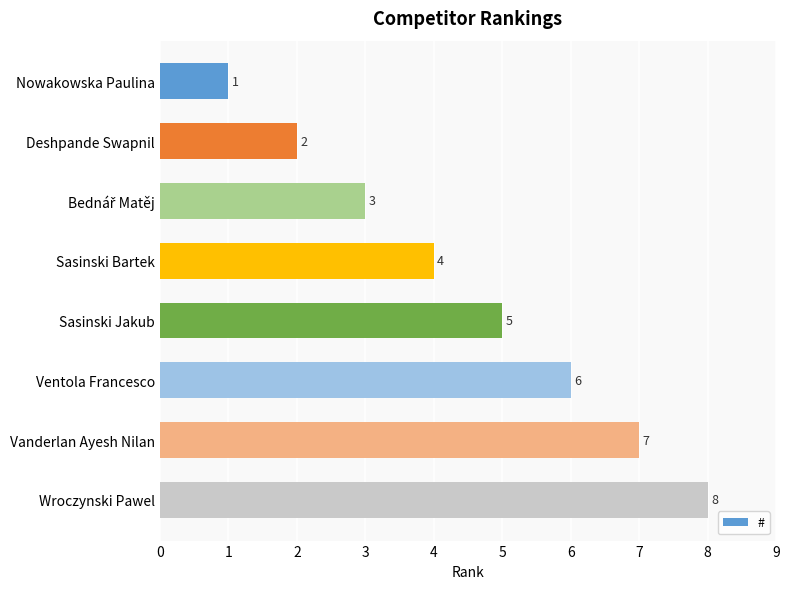

Is it true that the value at Sasinski Jakub is 3?

False